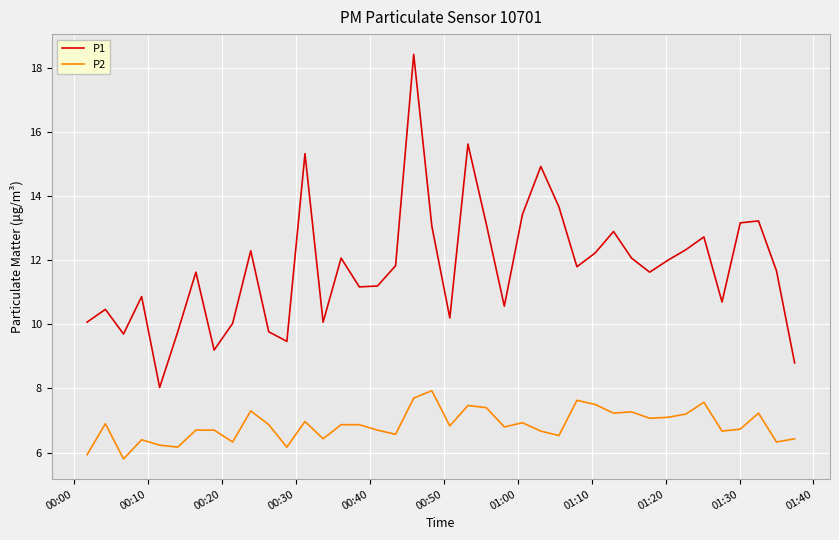

What is the difference between the maximum and minimum values in the P2 series?

2.1